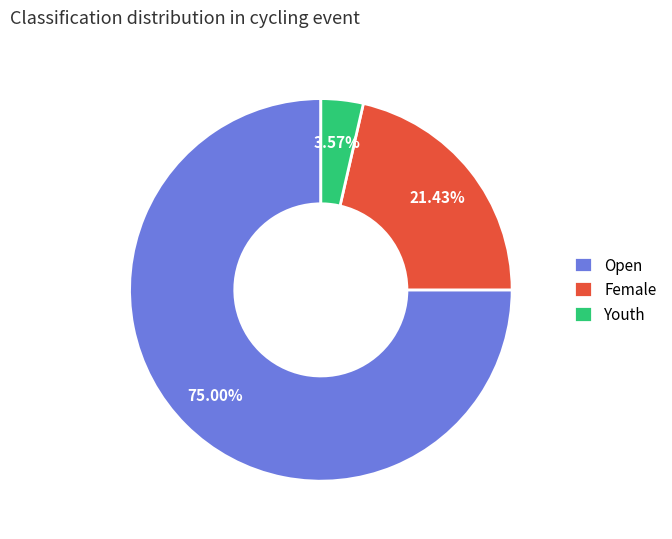

True or false: Open accounts for 81% of the total.

False